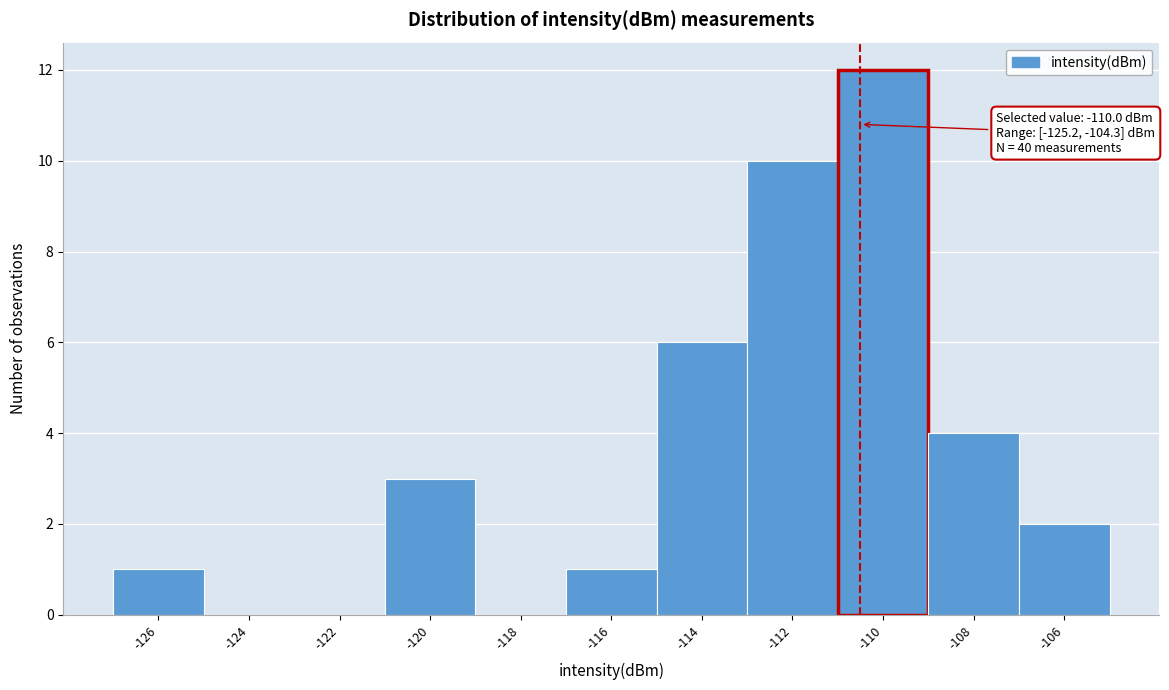

Reading left to right, what are all the values shown in this chart?

-126=1	-124=0	-122=0	-120=3	-118=0	-116=1	-114=6	-112=10	-110=12	-108=4	-106=2